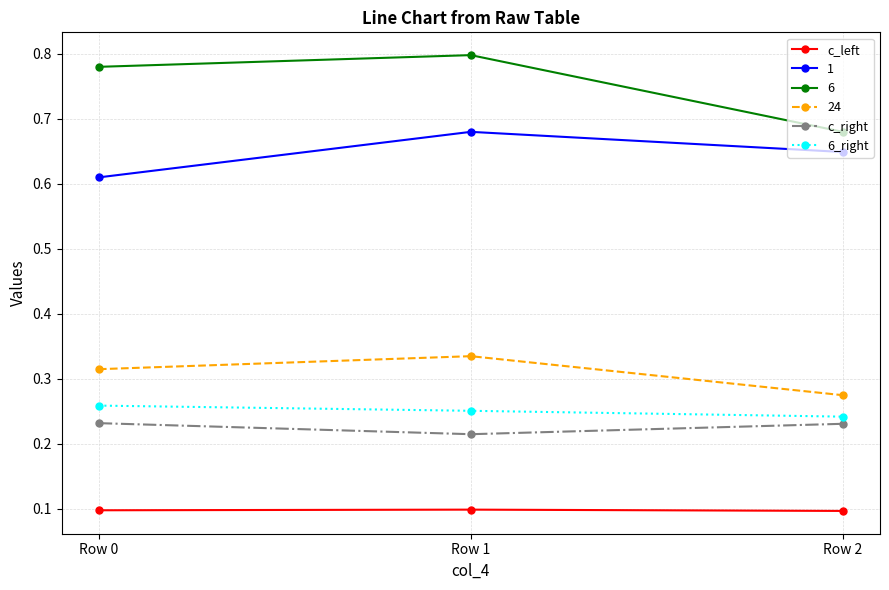

What are all the series names shown in the legend?

c_left, 1, 6, 24, c_right, 6_right